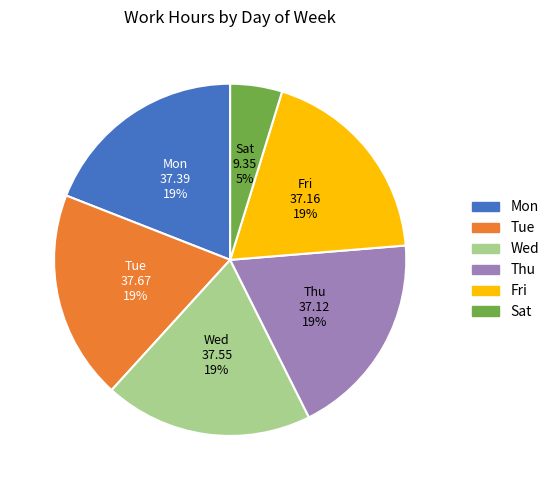

What is the ratio of the value at Sat to the value at Mon?

0.3